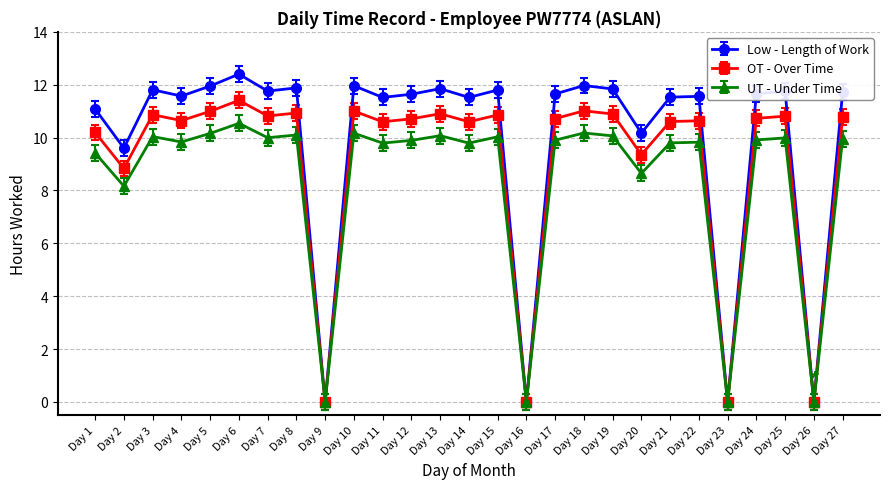

Rank the series by their average value, from highest to lowest.

Low - Length of Work, OT - Over Time, UT - Under Time